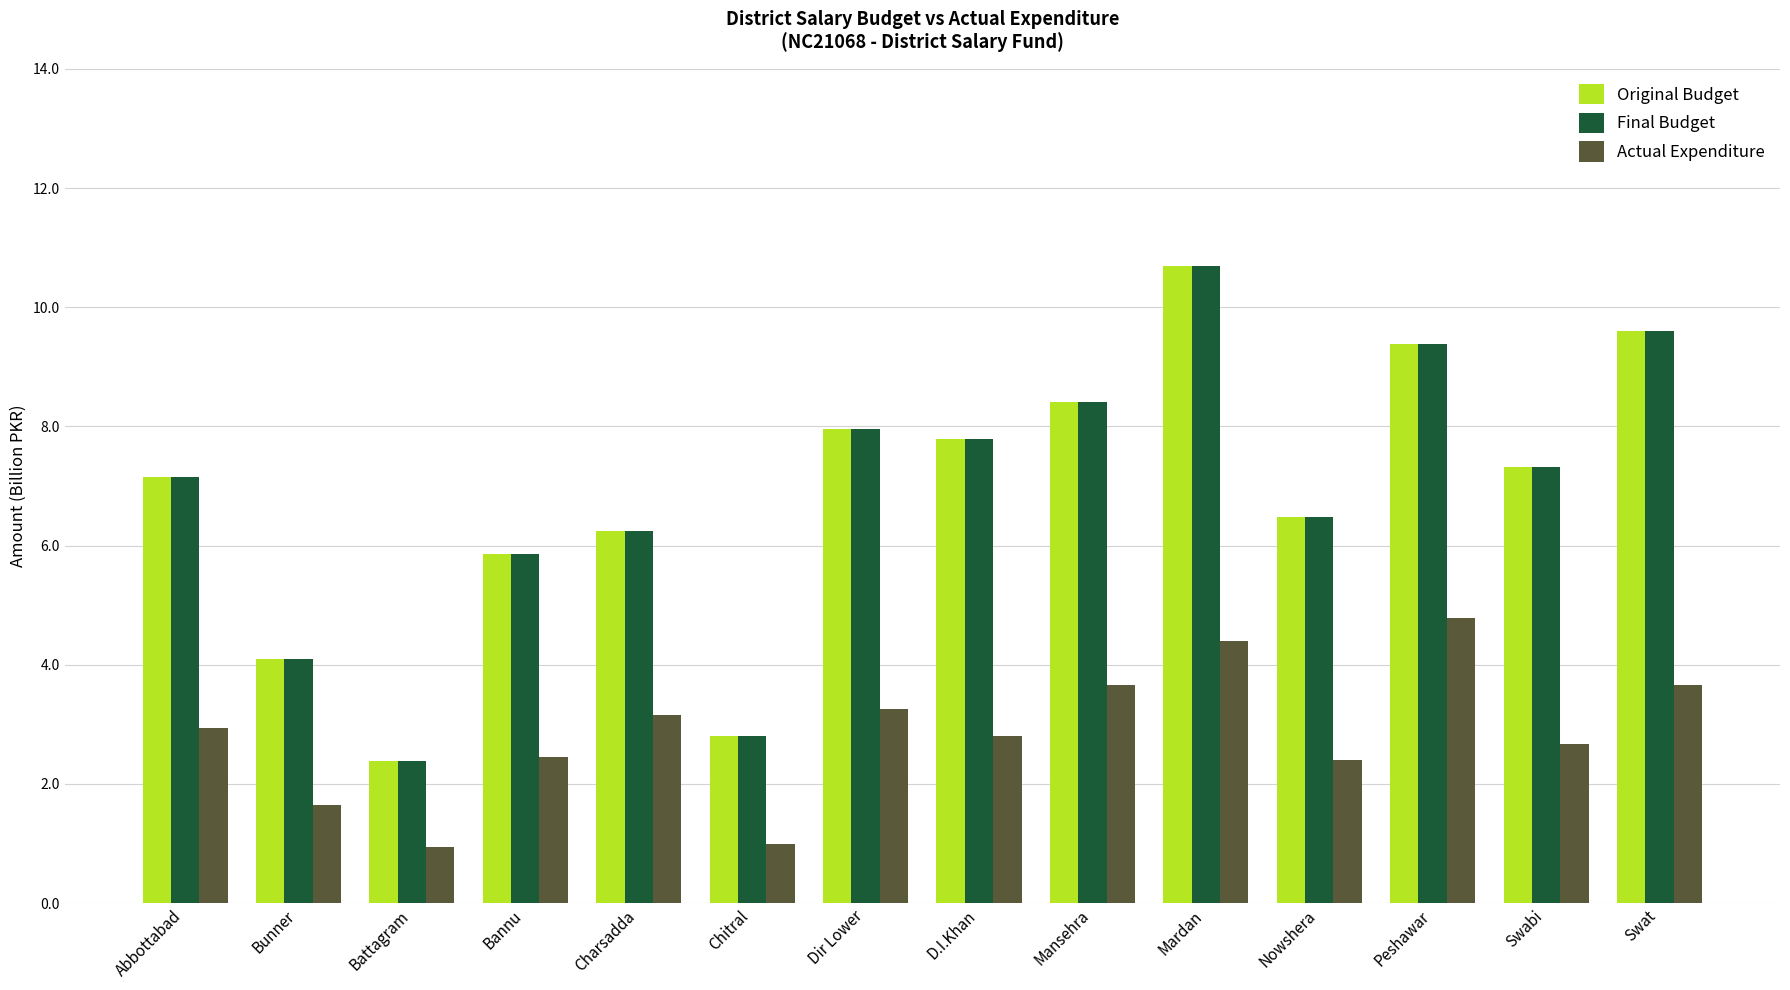

What are all the series names shown in the legend?

Original Budget, Final Budget, Actual Expenditure